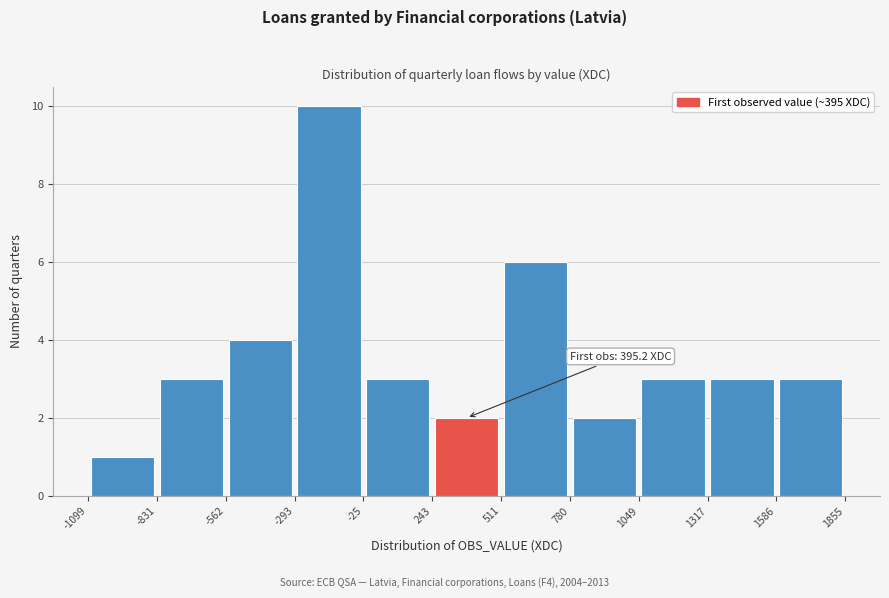

Which range on the x-axis has the tallest bar?

-293 to -25